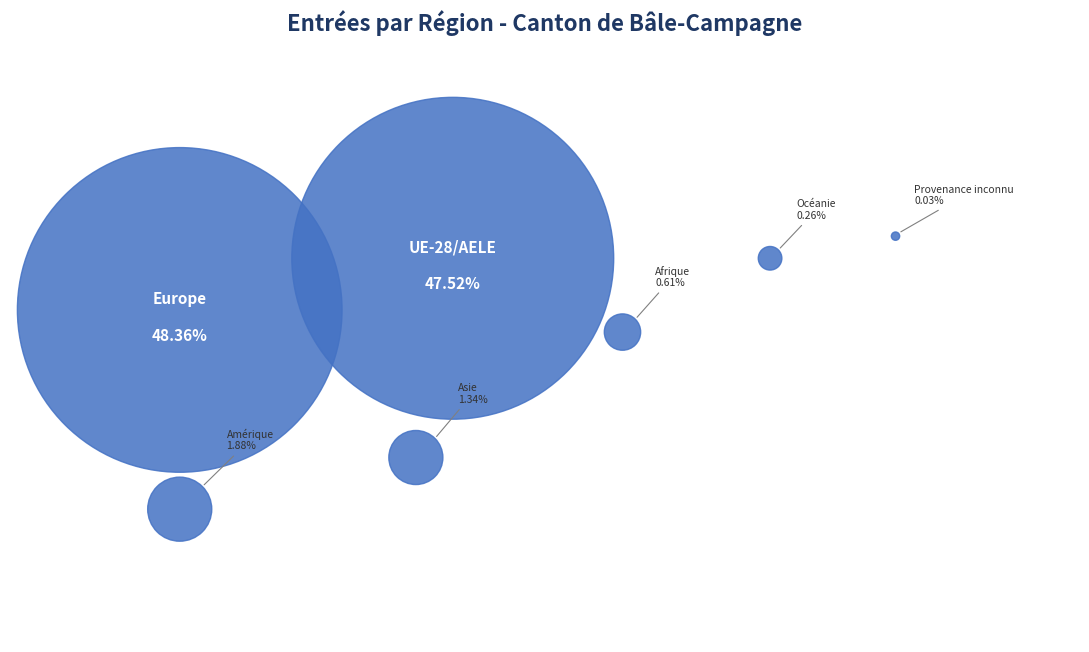

True or false: Asie accounts for 1% of the total.

True